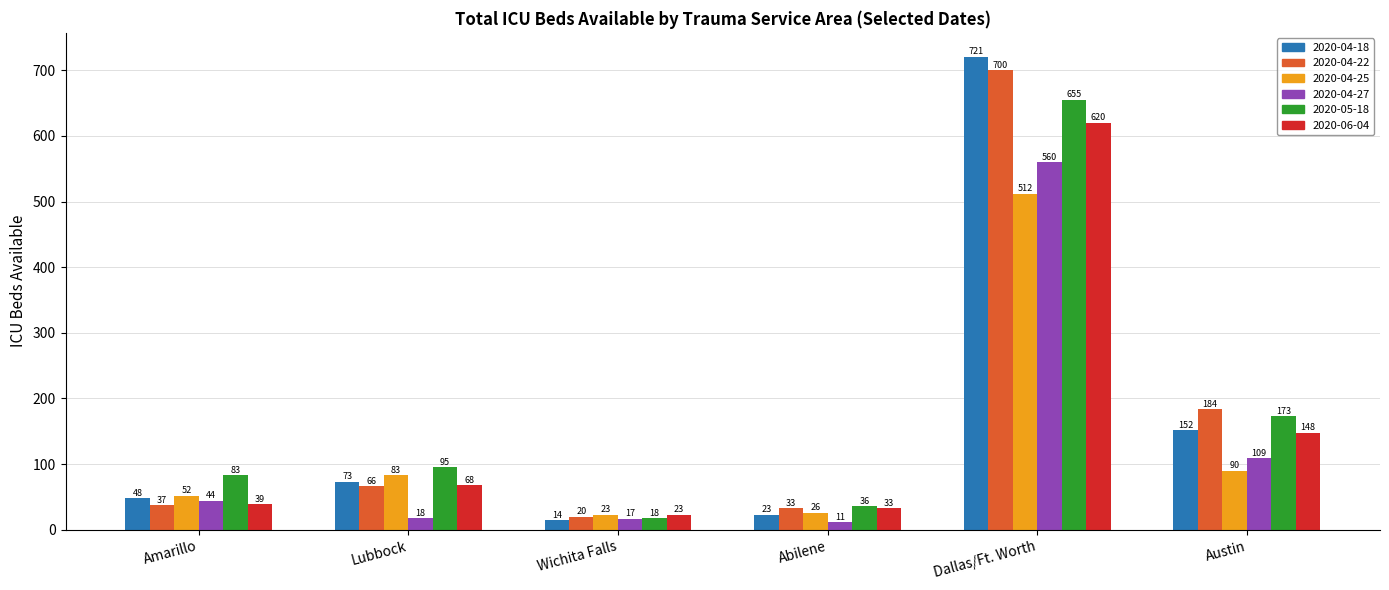

List the labels in order of 2020-04-18 value, smallest first.

Wichita Falls, Abilene, Amarillo, Lubbock, Austin, Dallas/Ft. Worth